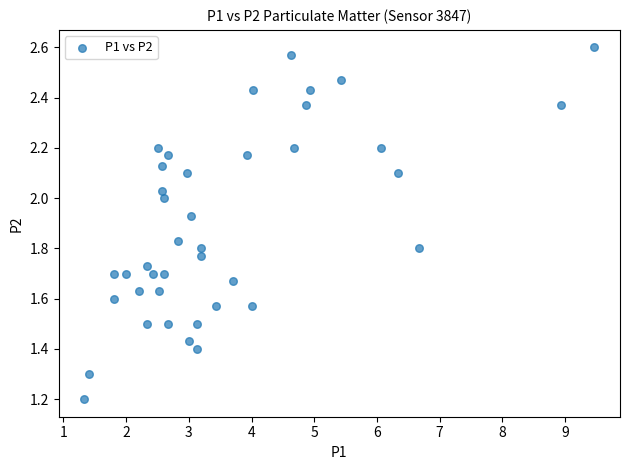

What Y value in the scatter plot is closest to 1?

1.2